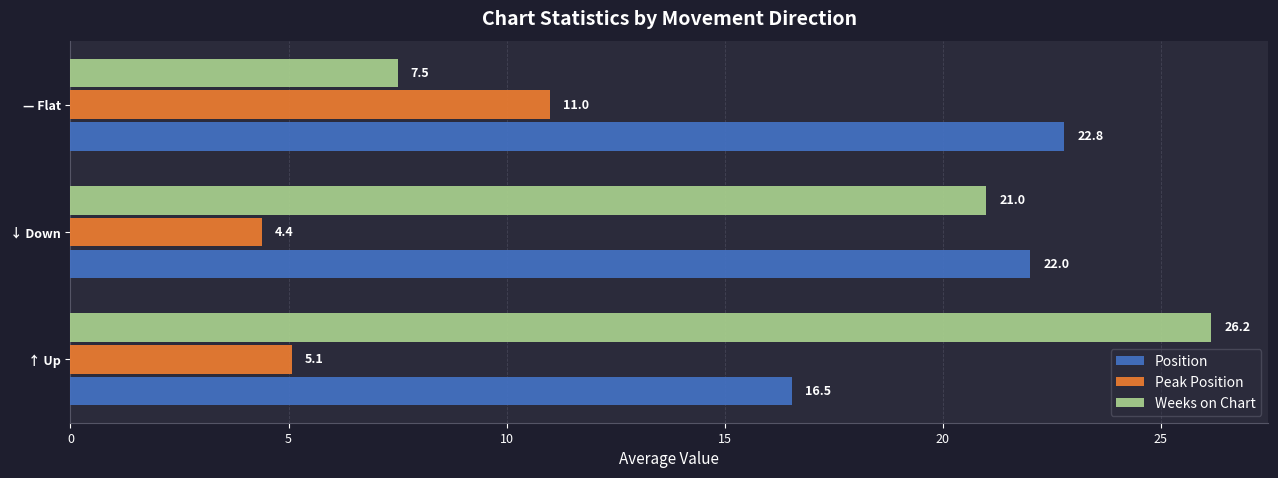

What is the difference between the Peak Position values at ↑ Up and — Flat?

5.9